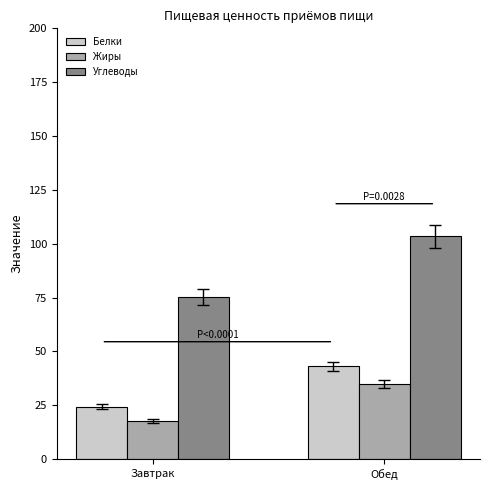

What is the average value of the Углеводы series?

89.3